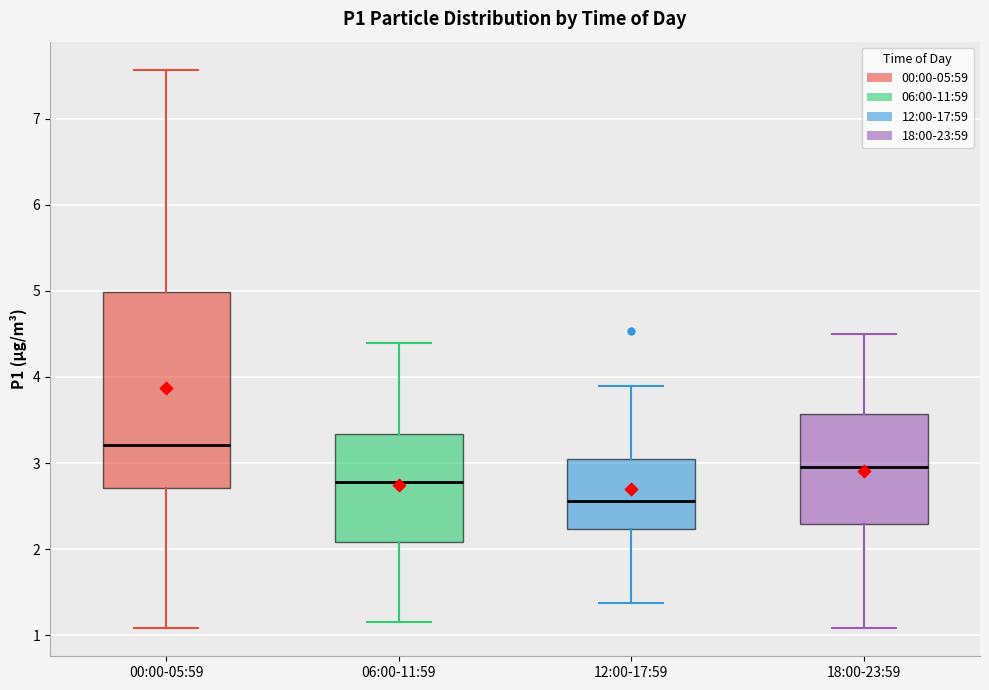

Which box has the lowest median line?

12:00-17:59